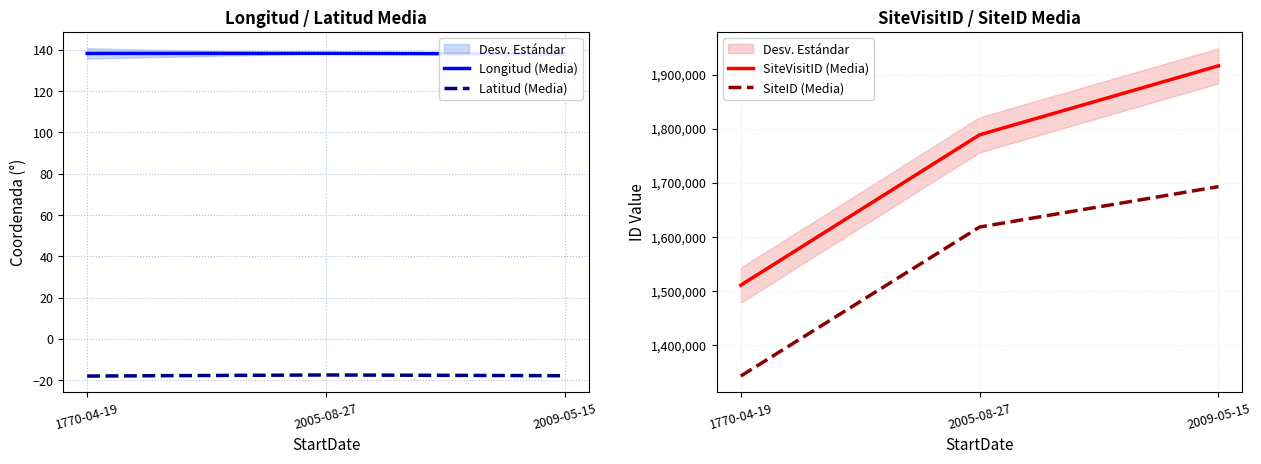

At which label does Latitud (Media) reach its peak?

2005-08-27